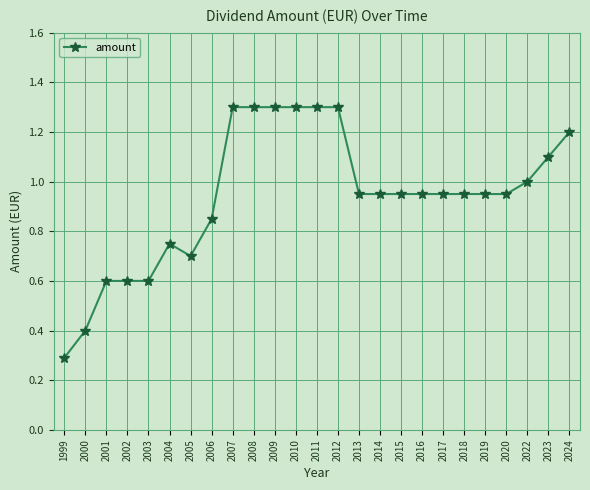

What is the value of the 10th point from the left?

1.3